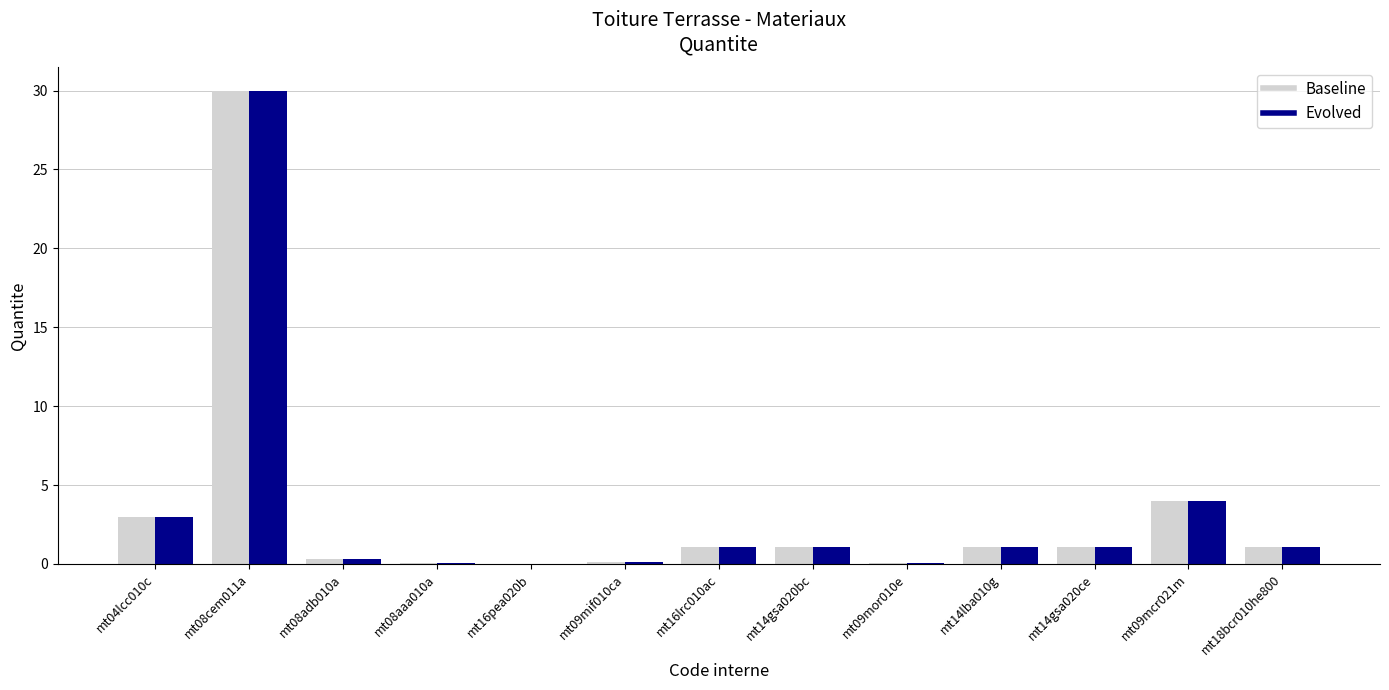

At which label does Baseline reach its peak?

mt08cem011a